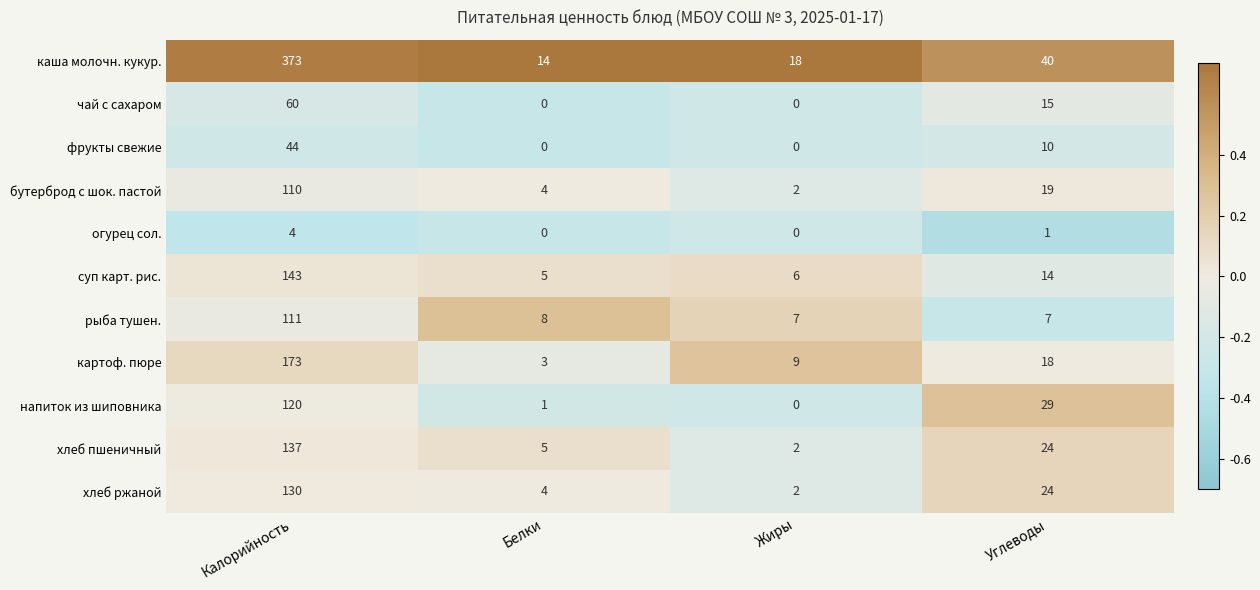

How many series are shown in this chart?

11